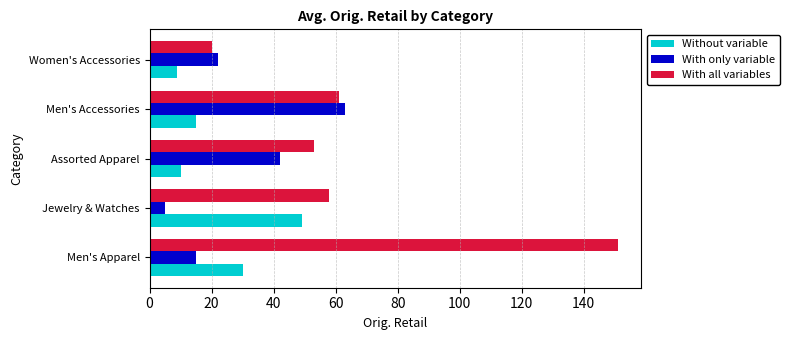

The value of Without variable at Assorted Apparel is 10.0. True or false?

True